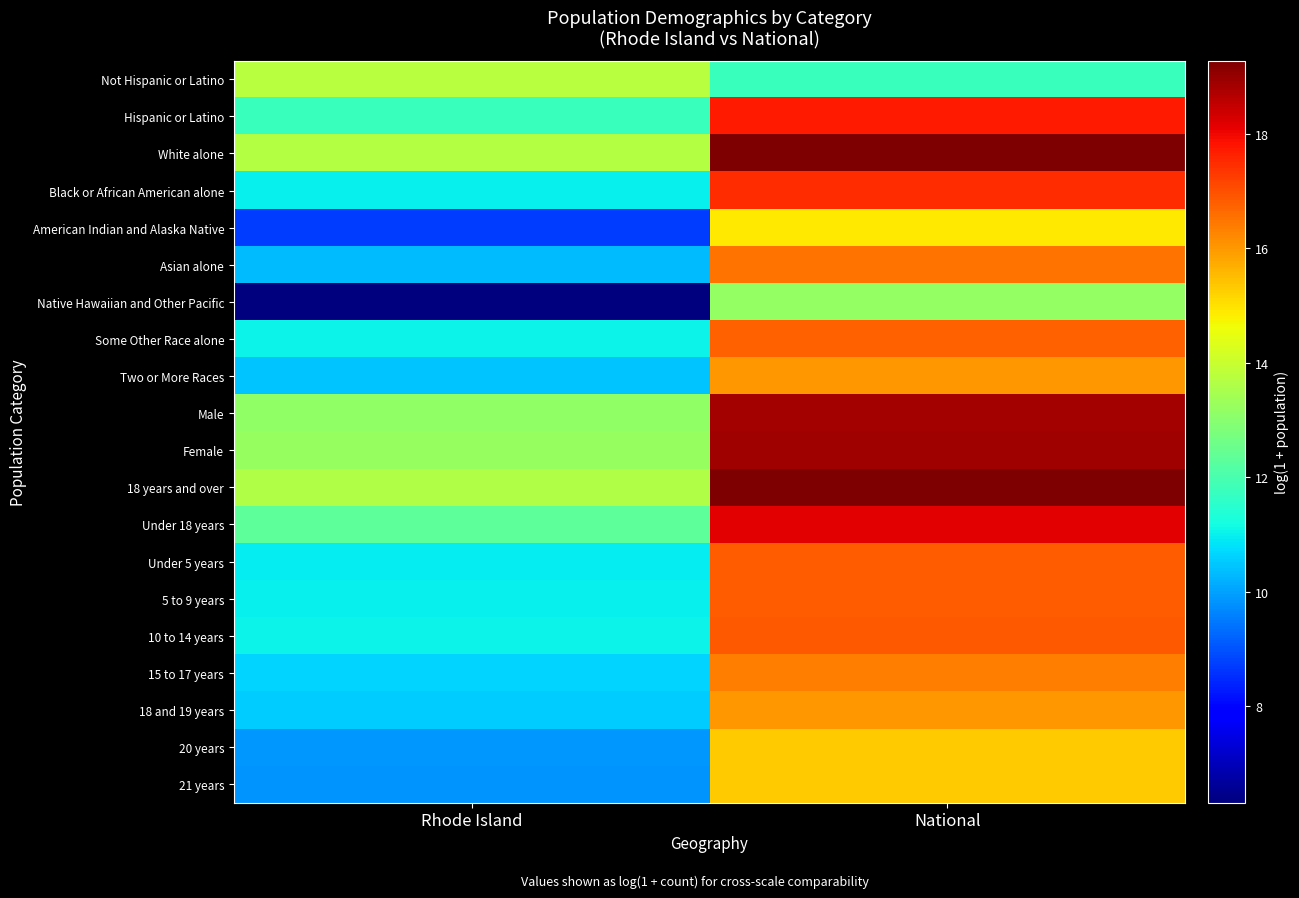

At National, list the series in order from smallest to largest.

Not Hispanic or Latino, Native Hawaiian and Other Pacific, American Indian and Alaska Native, 21 years, 20 years, Two or More Races, 18 and 19 years, 15 to 17 years, Asian alone, Some Other Race alone, Under 5 years, 5 to 9 years, 10 to 14 years, Black or African American alone, Hispanic or Latino, Under 18 years, Male, Female, White alone, 18 years and over